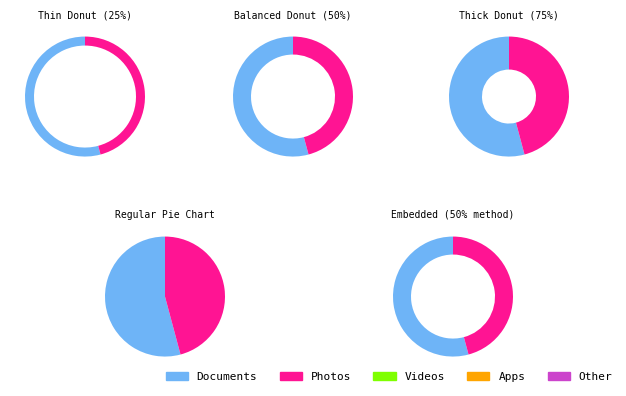

To the nearest percent, what is the average slice percentage?

50%